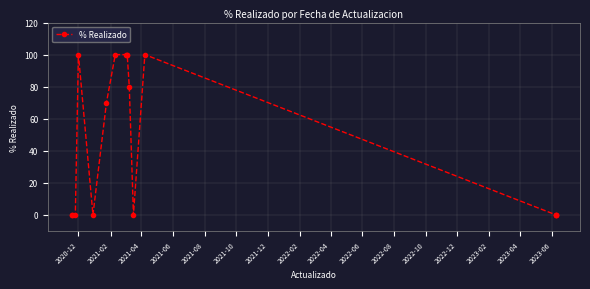

How many values are above zero?

8